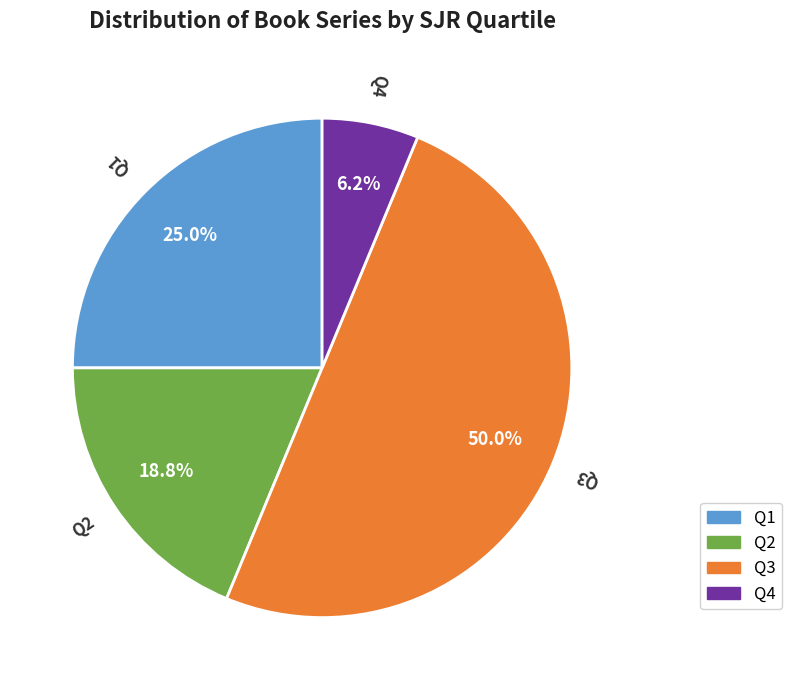

To the nearest percent, what is the combined percentage of Q2 and Q1?

44%